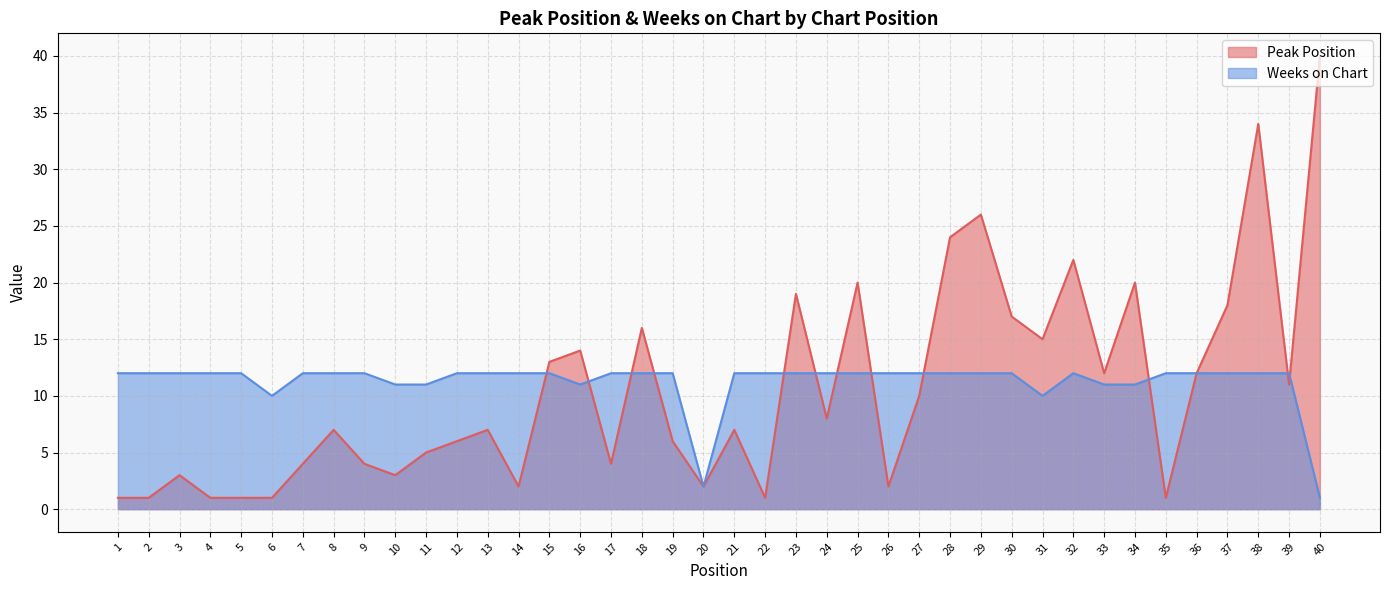

Which series changed the most between 14 and 29?

Peak Position